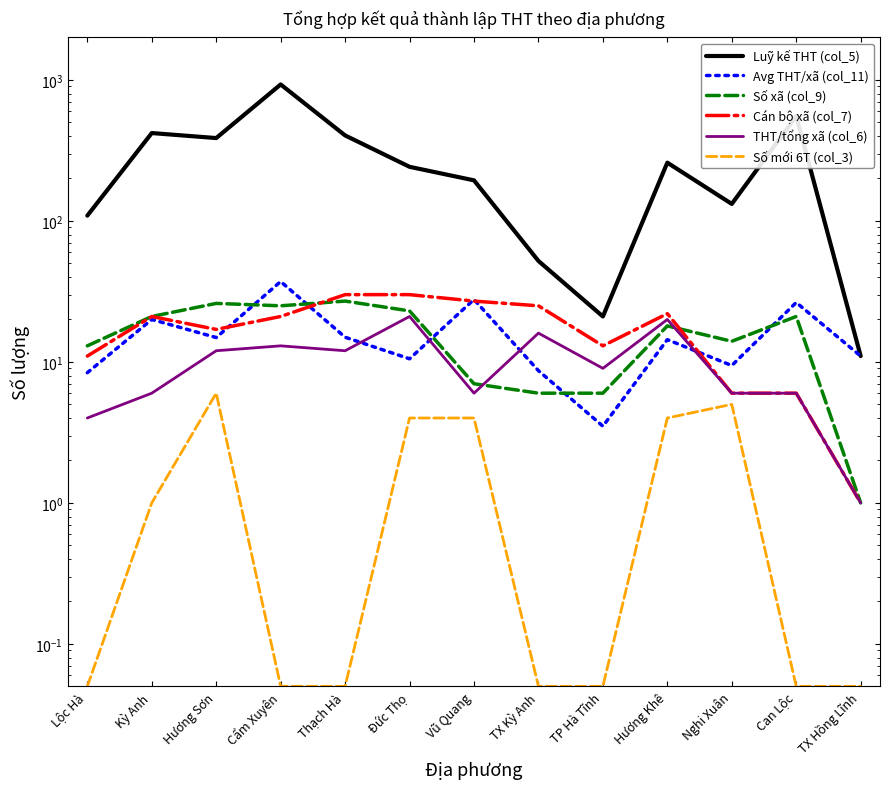

What is the sum of all Luỹ kế THT (col_5) values?

3714.0